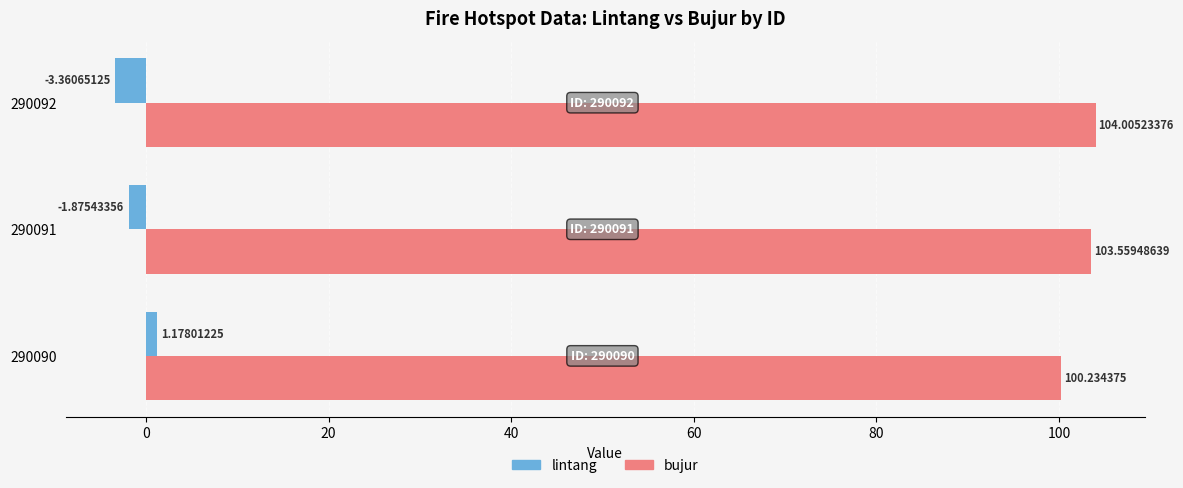

What is the highest value of the bujur series?

104.0